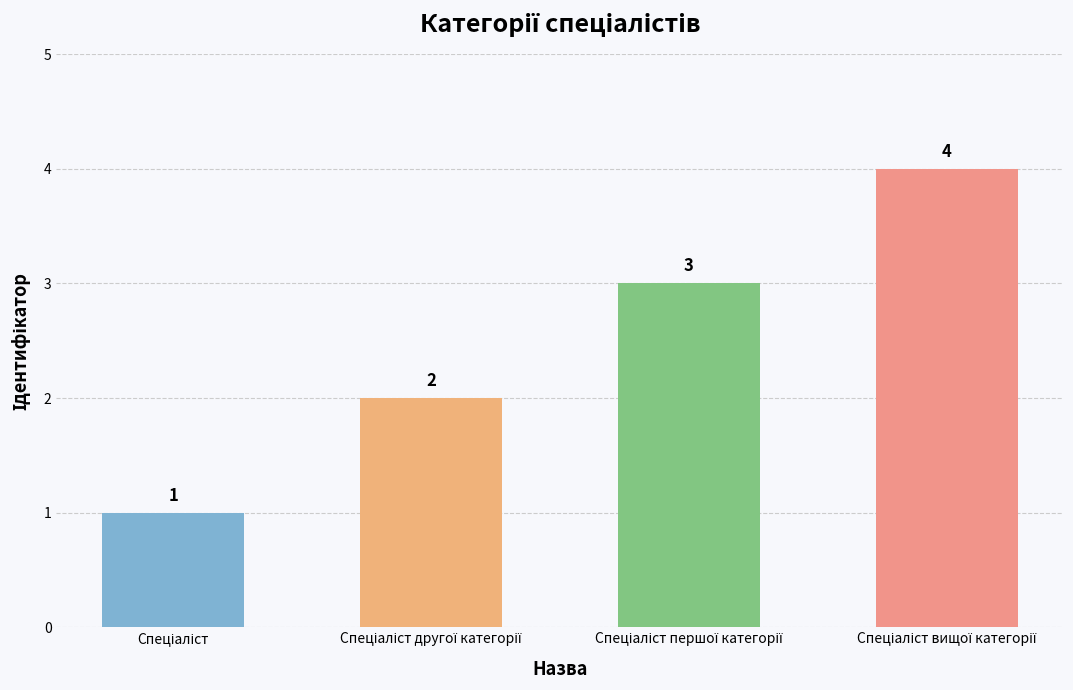

What is the value of the 1st bar from the left?

1